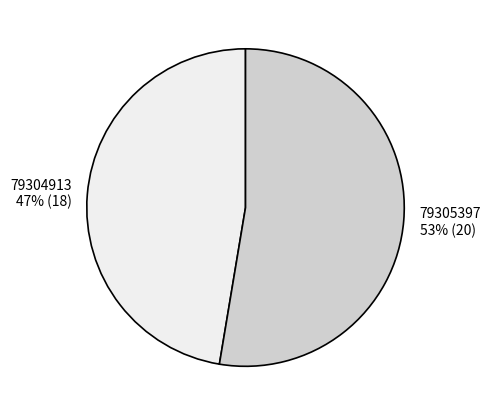

Is 79305397 the majority of the pie?

Yes